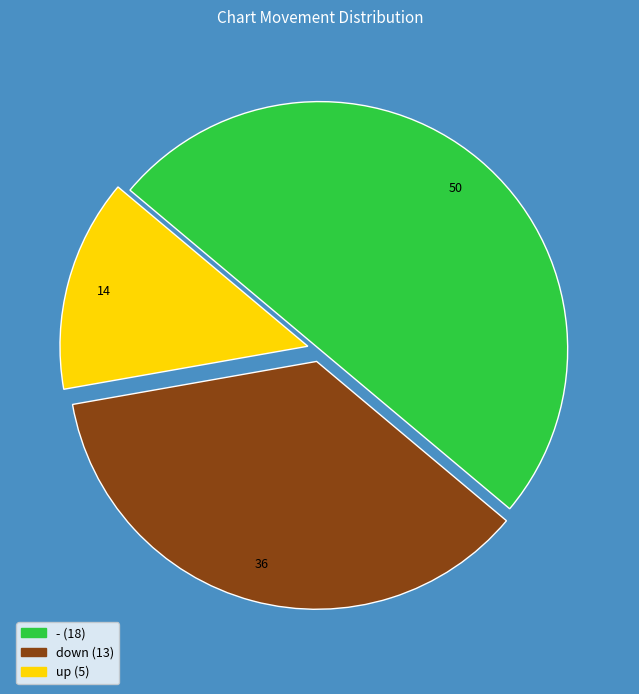

True or false: - accounts for 64% of the total.

False